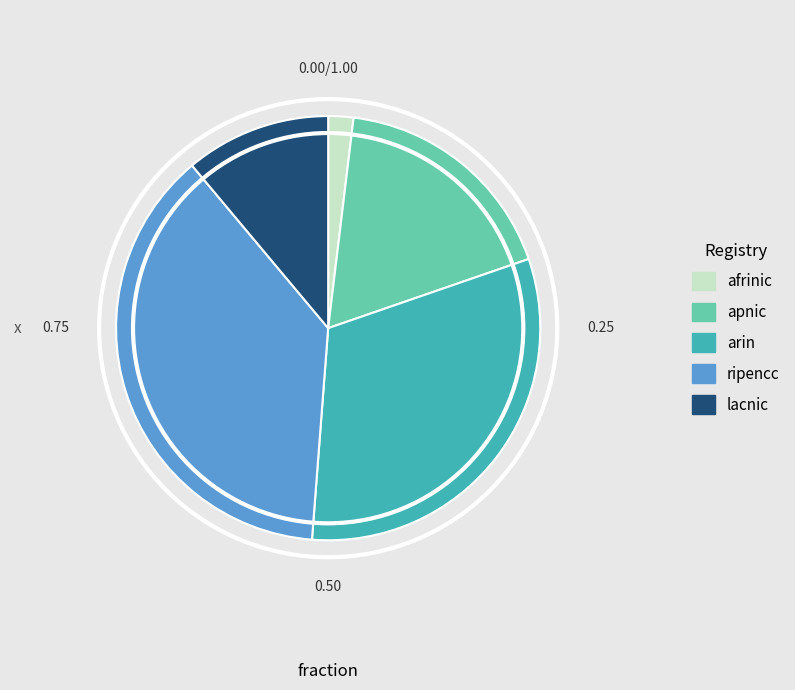

How many slices are in this pie chart?

5